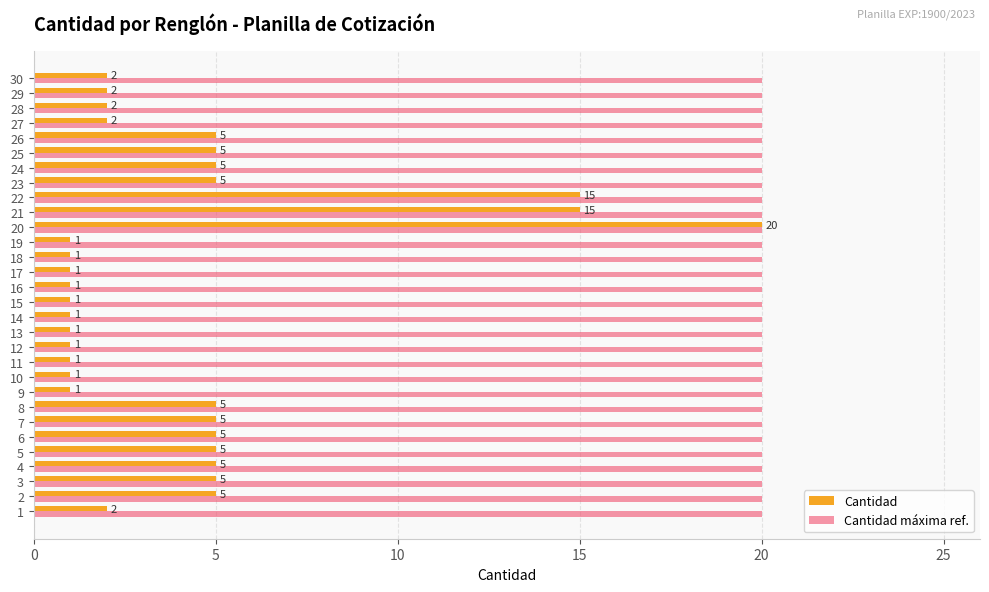

At 17, list the series in order from smallest to largest.

Cantidad, Cantidad máxima ref.